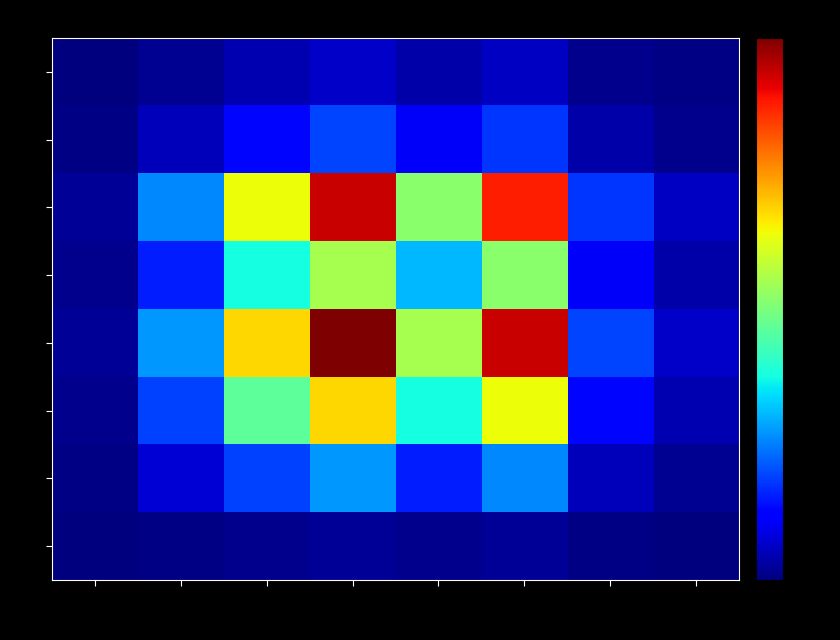

At which category does the chart reach its minimum across all series?

1